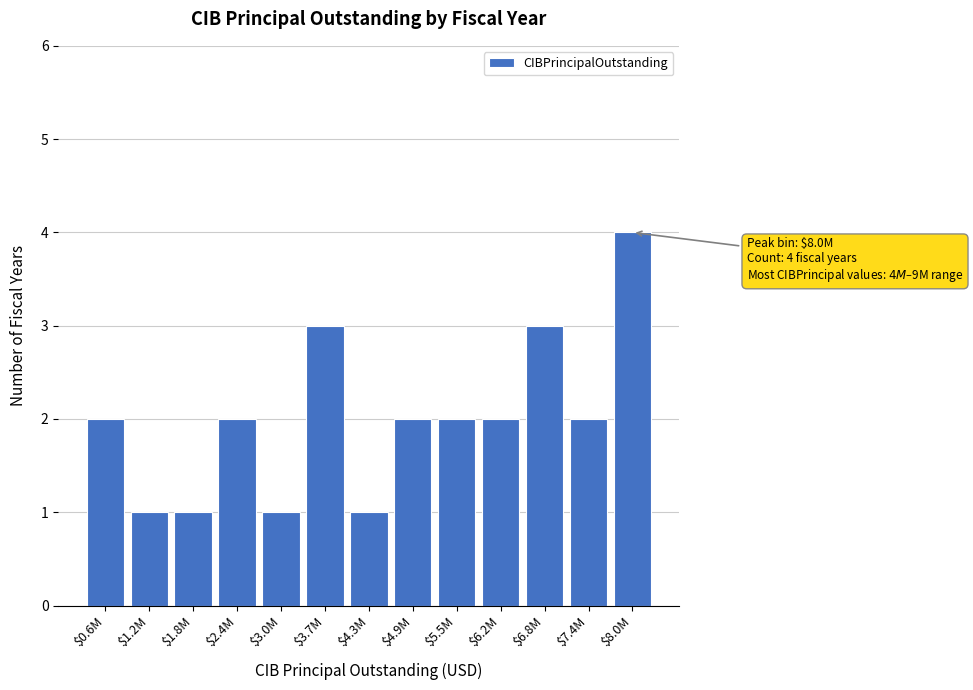

Reading left to right, what are all the values shown in this chart?

2	1	1	2	1	3	1	2	2	2	3	2	4